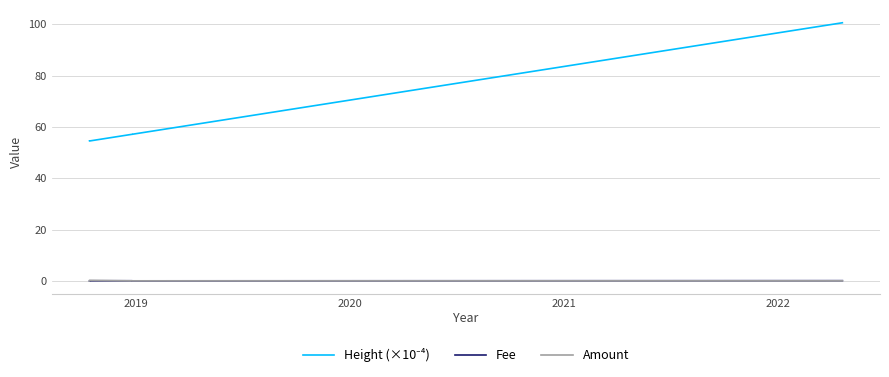

What is the difference between the highest and lowest values at 2019?

54.5